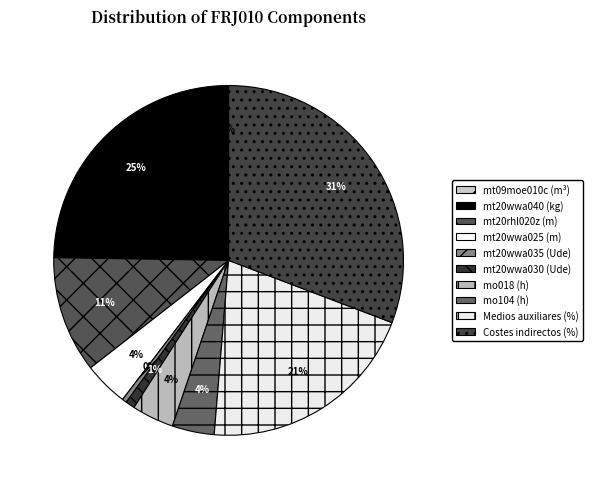

How many slices are in this pie chart?

10